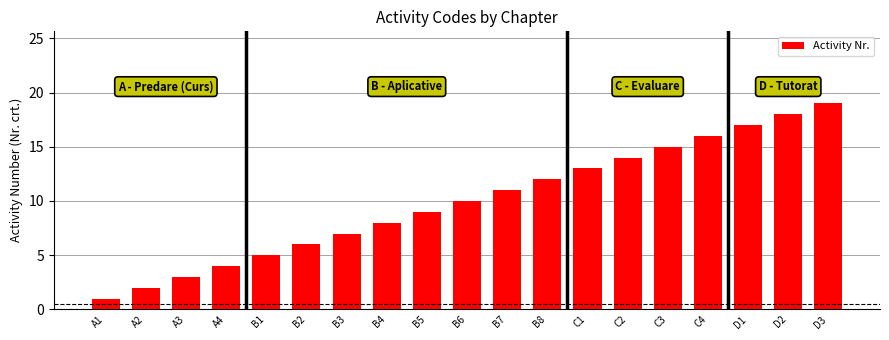

What is the difference between the maximum and minimum values?

18